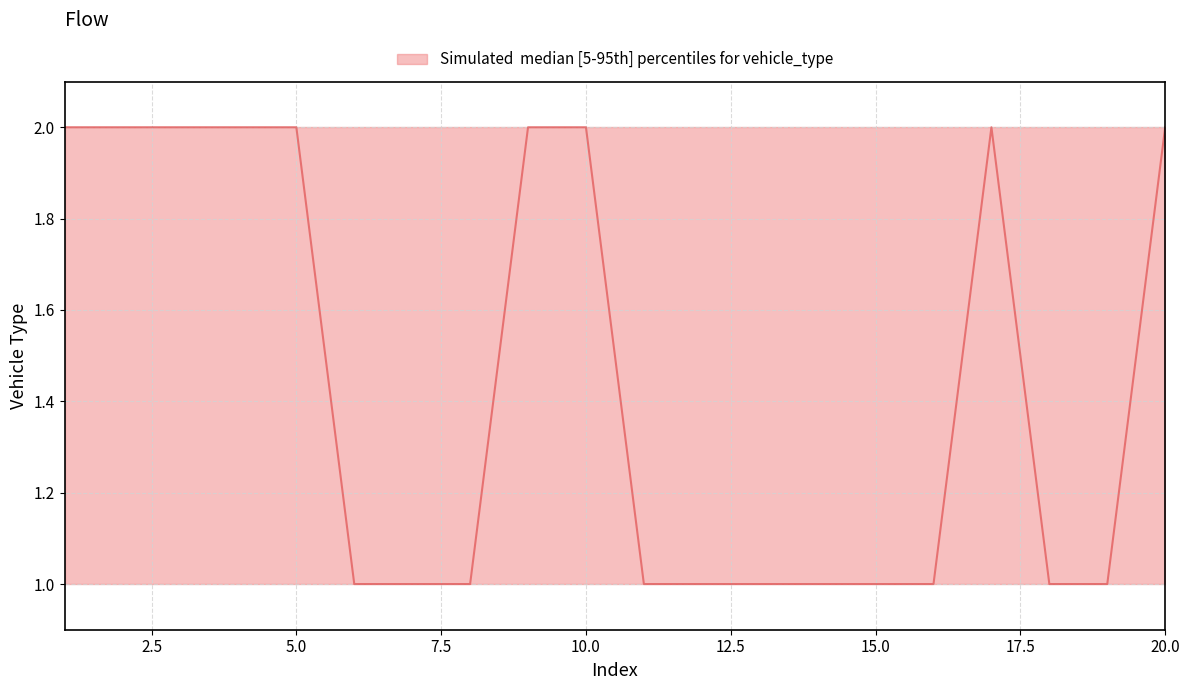

The median series shows 1 at 10. True or false?

False